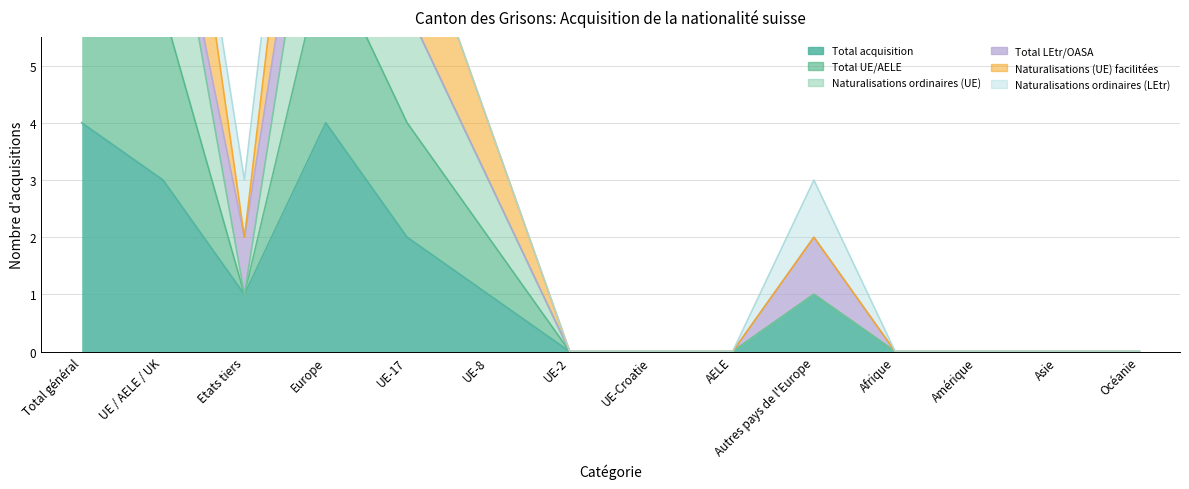

Where is Total UE/AELE nearest to the value 5?

UE-17